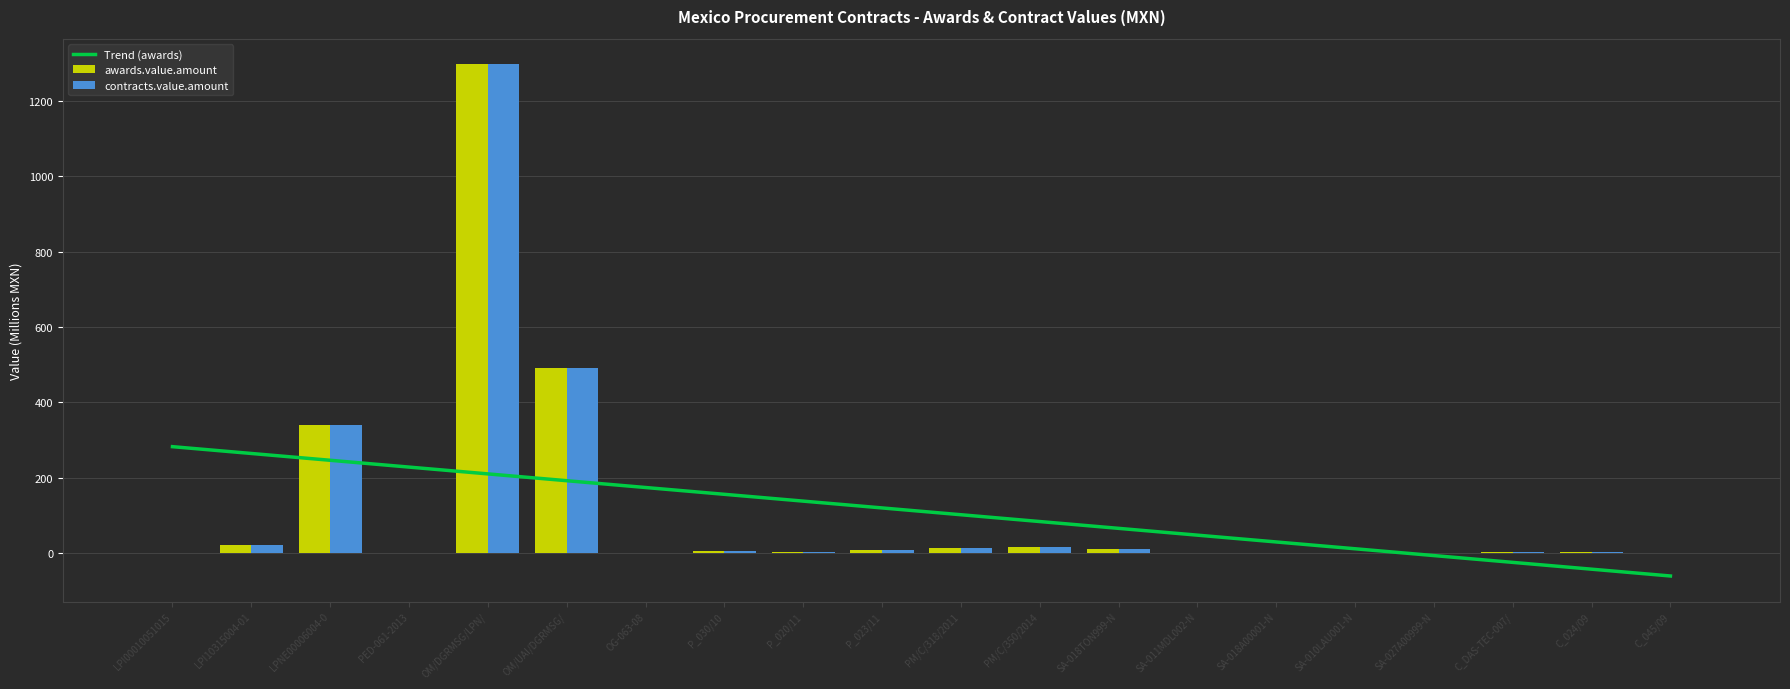

Which series has the largest total across all categories?

awards.value.amount